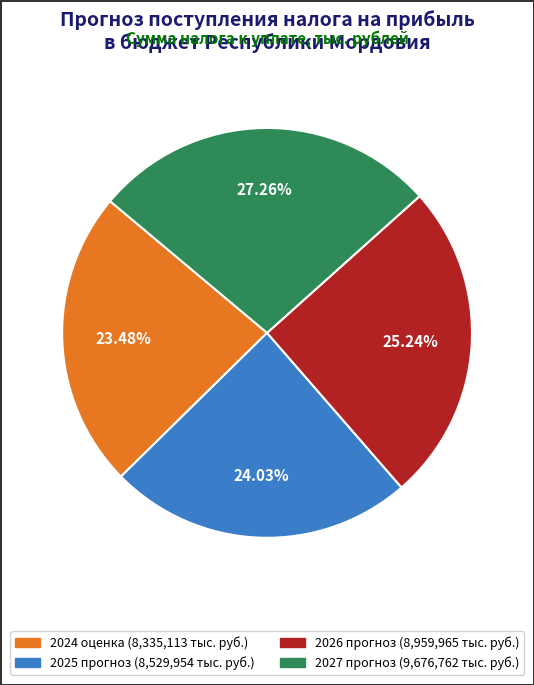

How many segments does this pie chart have?

4